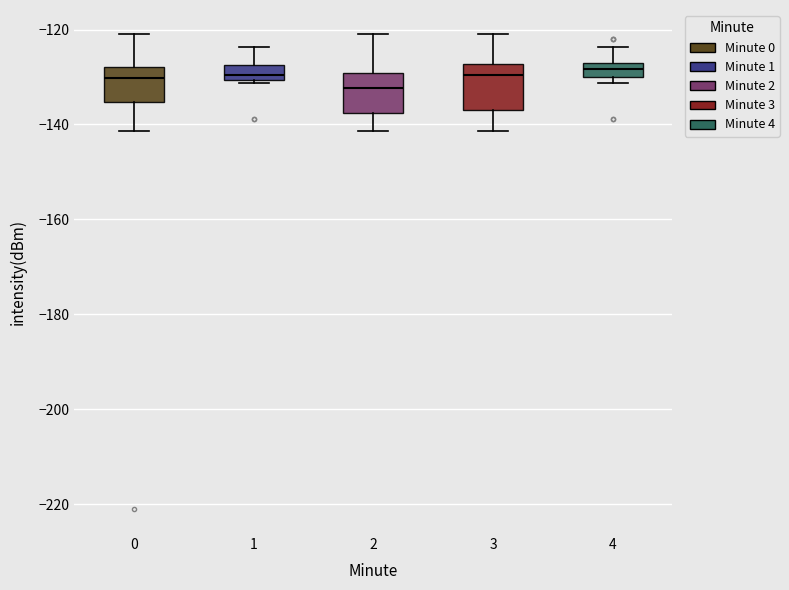

Where is the lower edge of the box at x = 3 on the y-axis? The values are not printed on the chart, so give them approximately, as read against the axis.

-136